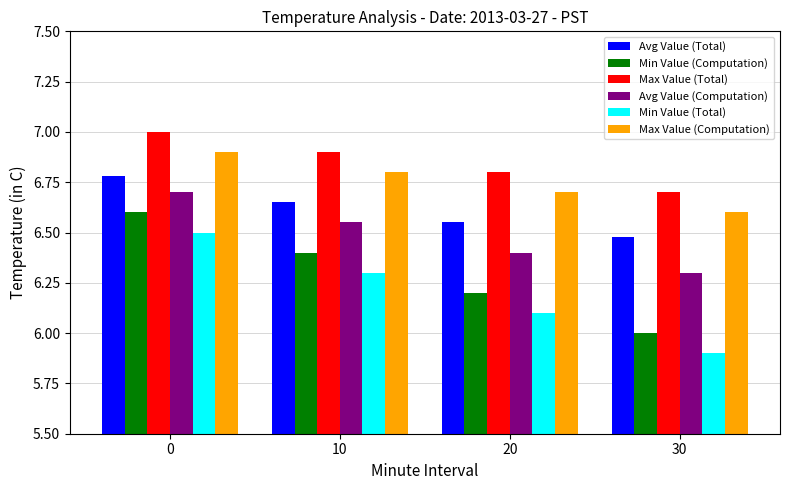

At 30, list the series in order from largest to smallest.

Max Value (Total), Max Value (Computation), Avg Value (Total), Avg Value (Computation), Min Value (Computation), Min Value (Total)